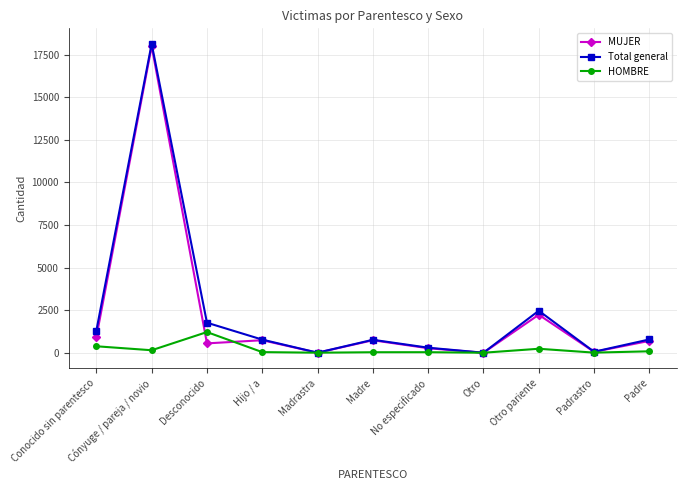

True or false: MUJER has more than 2 interior local peaks.

True